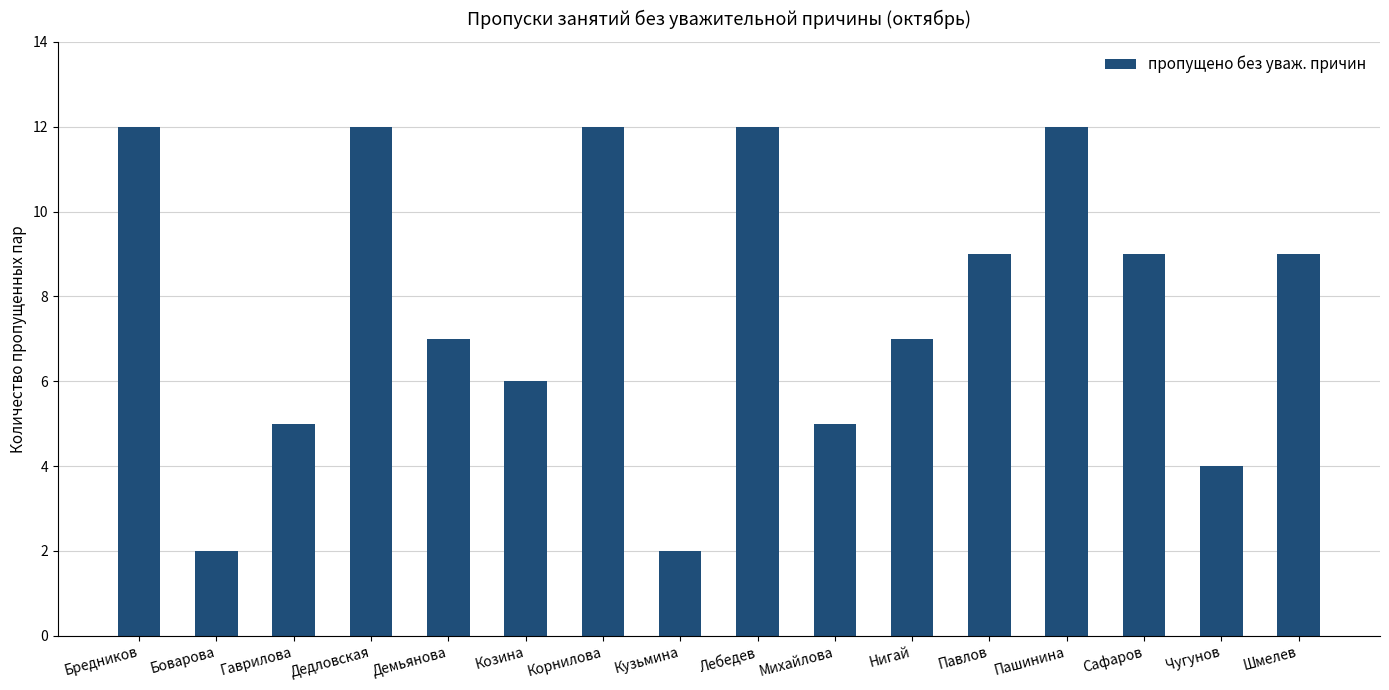

What is the value of the 15th bar from the left?

4